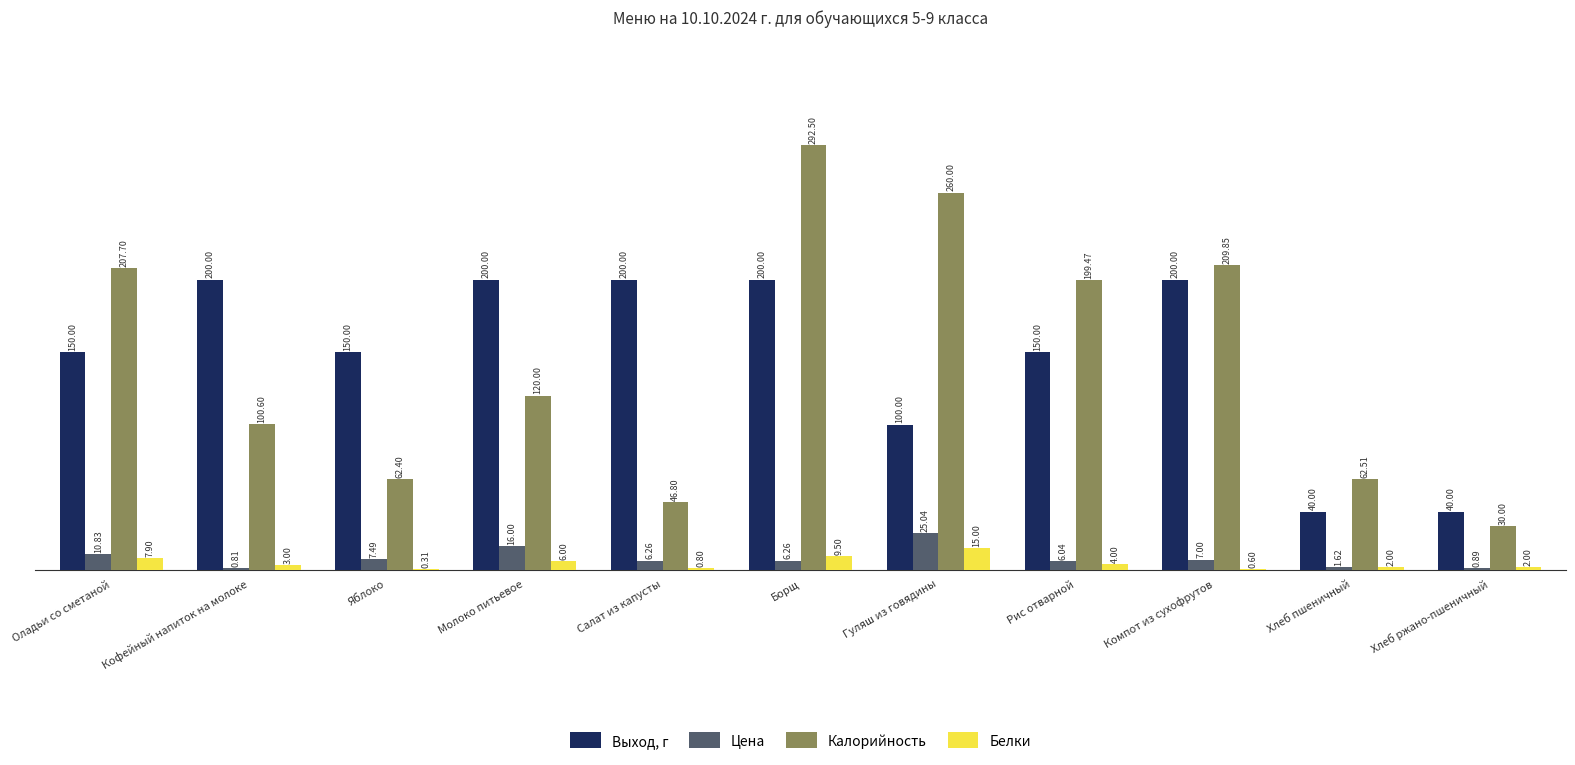

Are the bars horizontal?

No